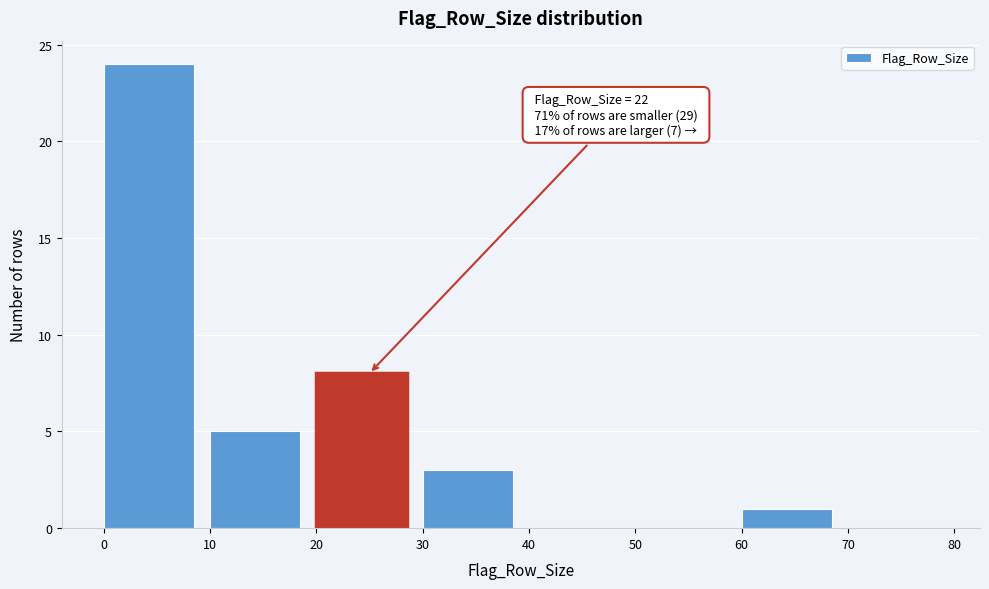

Which range on the x-axis has the tallest bar?

0 to 10